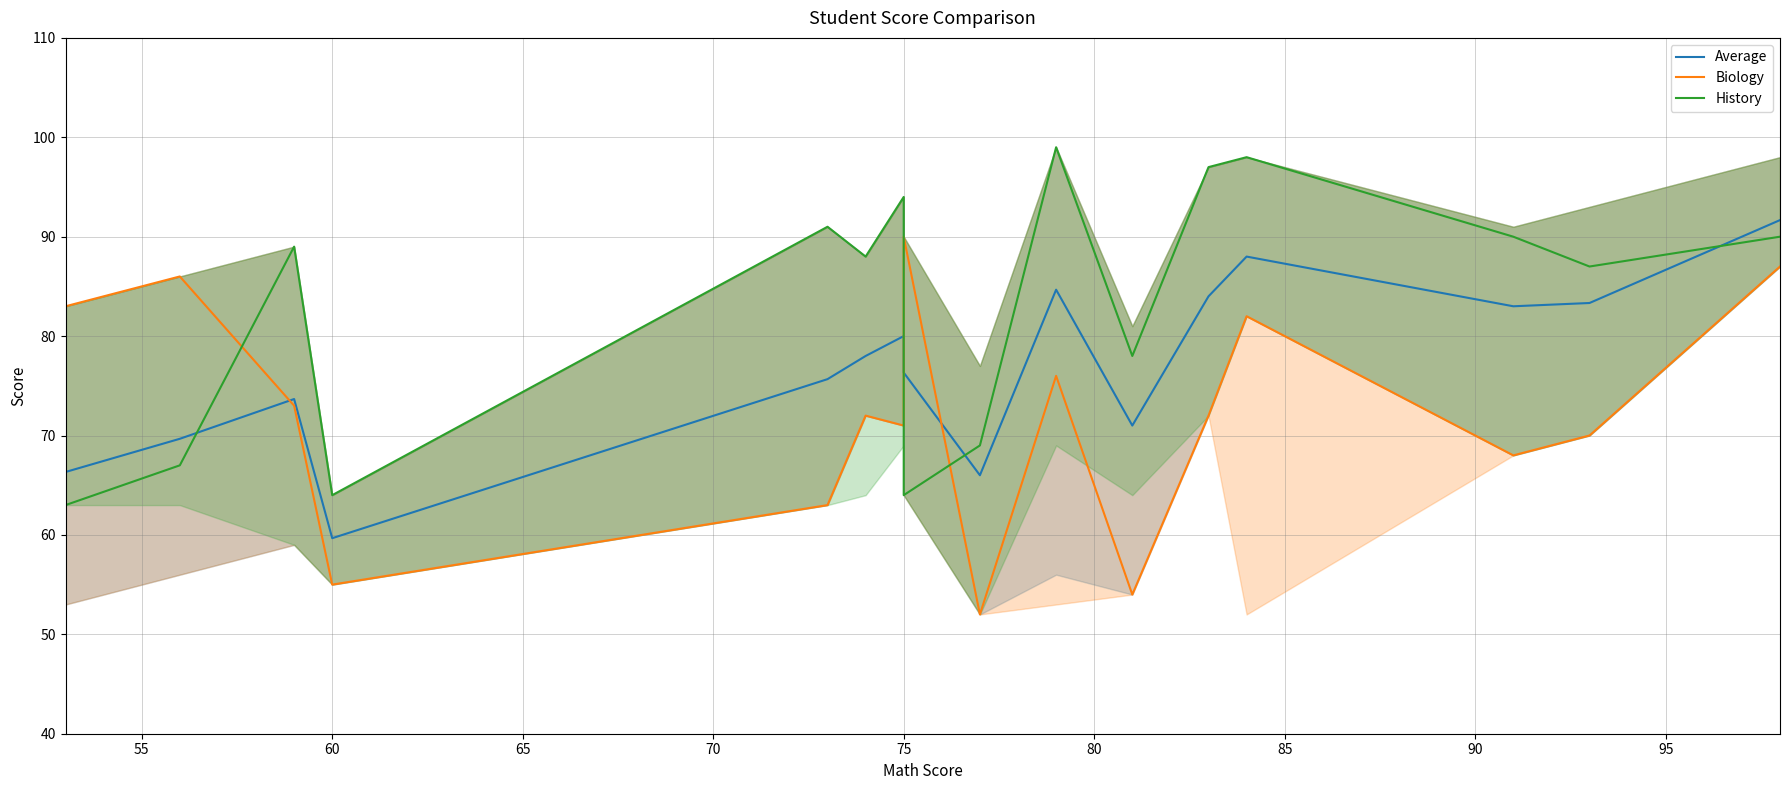

True or false: Average and History cross at least once.

True